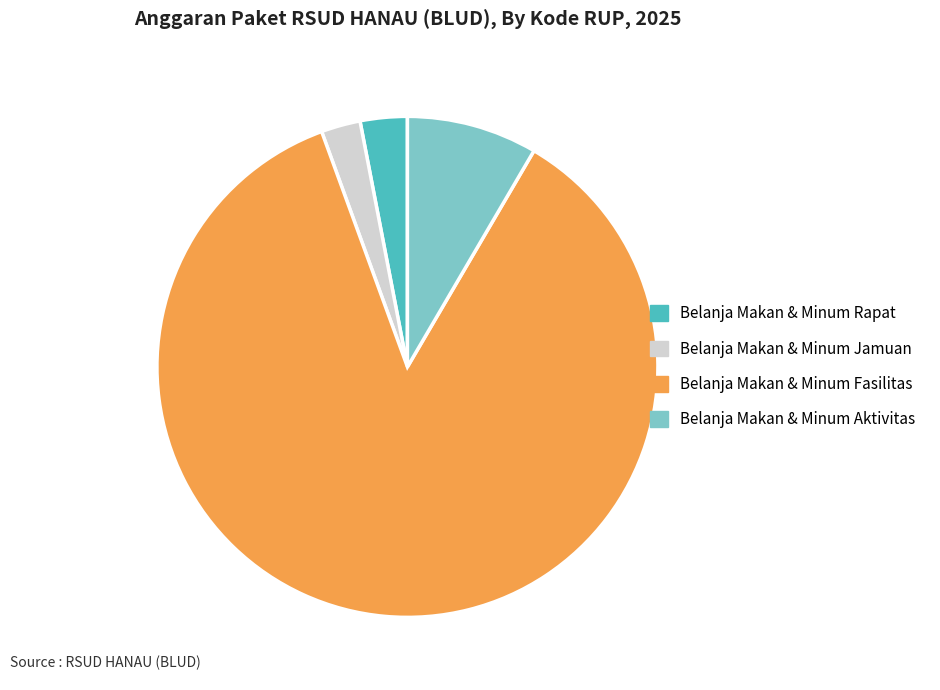

Rank the categories by value from highest to lowest.

Belanja Makan & Minum Fasilitas, Belanja Makan & Minum Aktivitas, Belanja Makan & Minum Rapat, Belanja Makan & Minum Jamuan